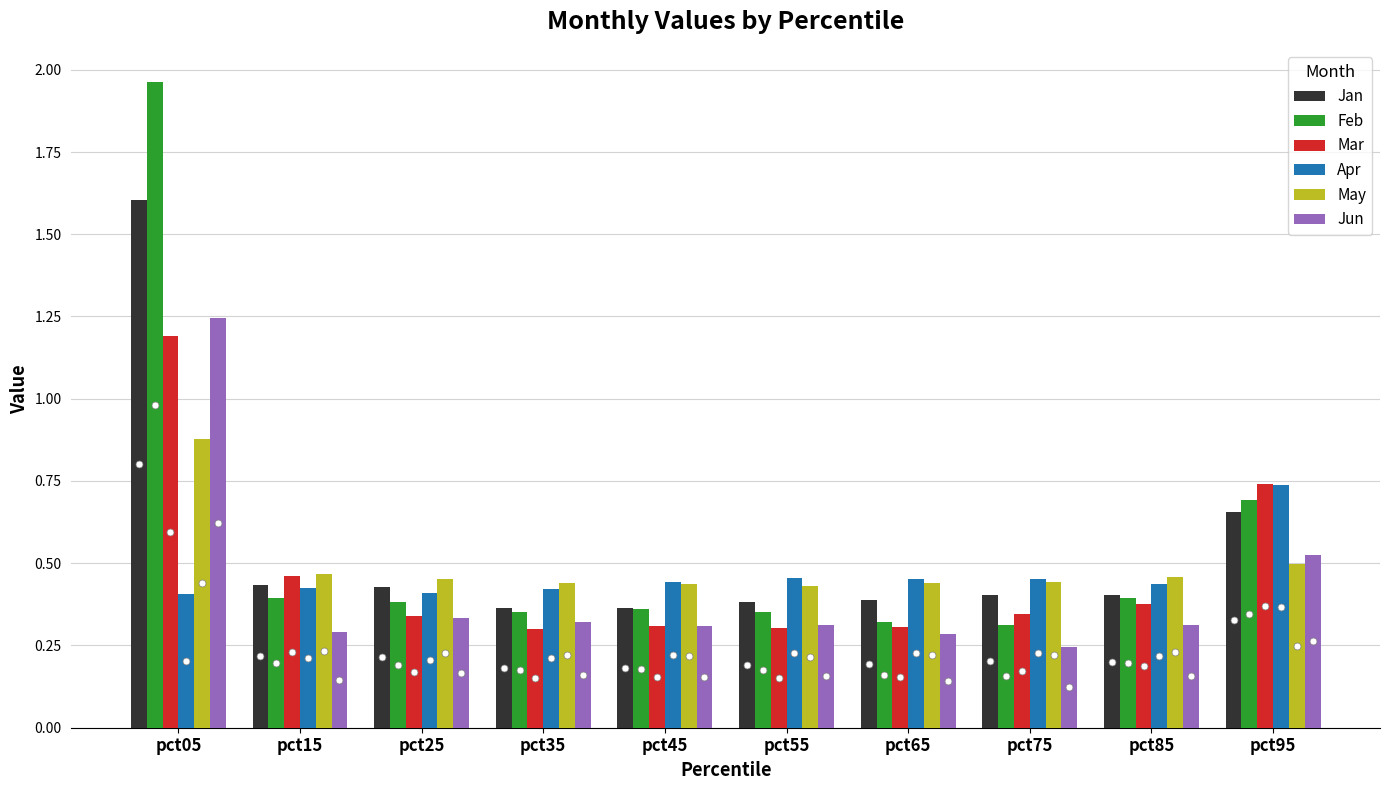

Count the number of data series in this chart.

6